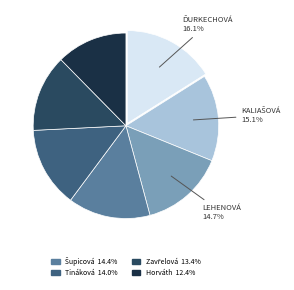

Is there any slice that represents more than half of the pie?

No